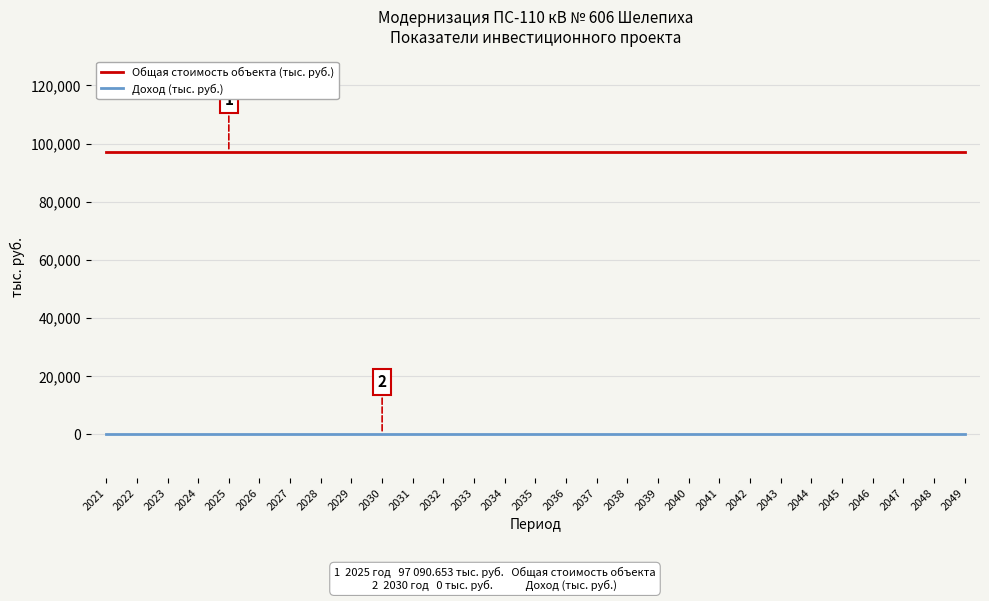

What is the sum of the Общая стоимость объекта (тыс. руб.) values at 2025 and 2044?

194181.3